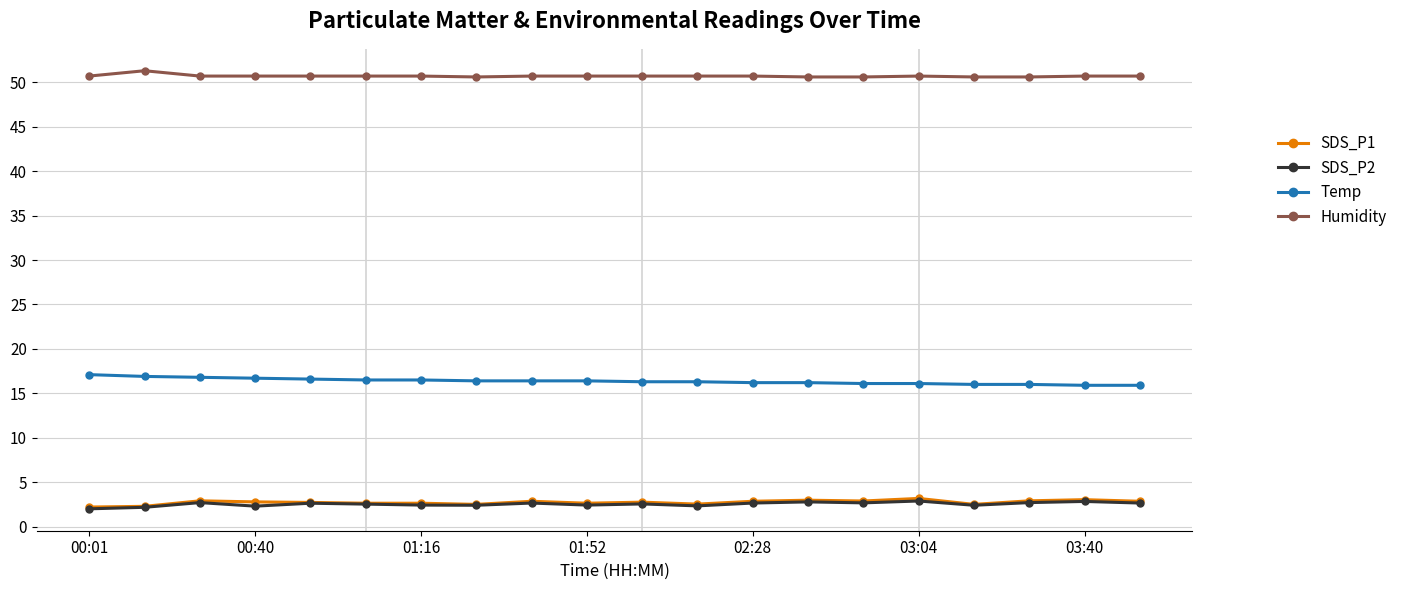

What is the value of the SDS_P2 point at the 16th from the left?

2.9